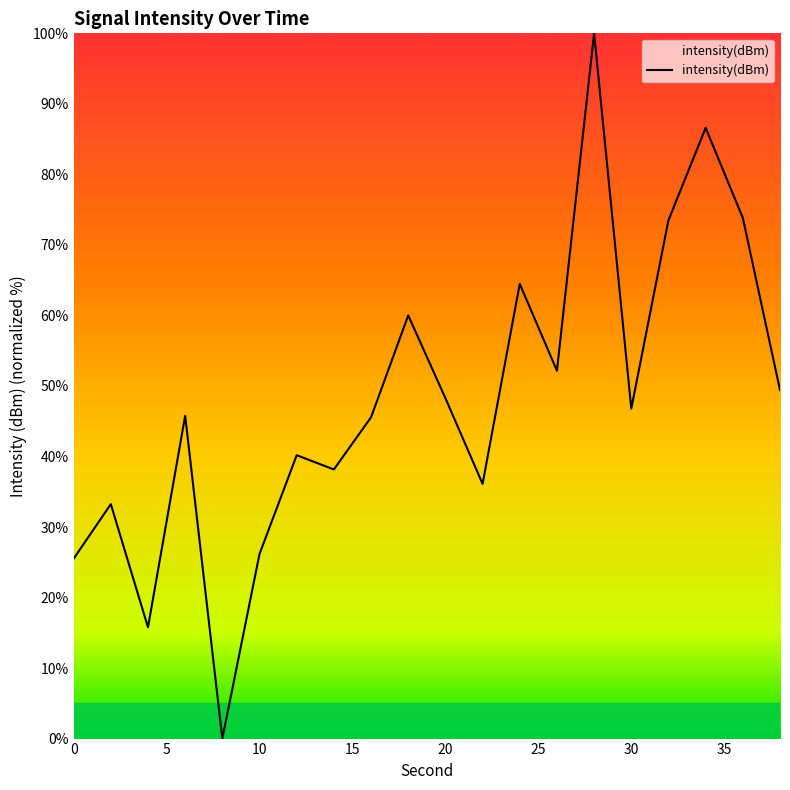

What is the difference between the maximum and minimum values?

100.0